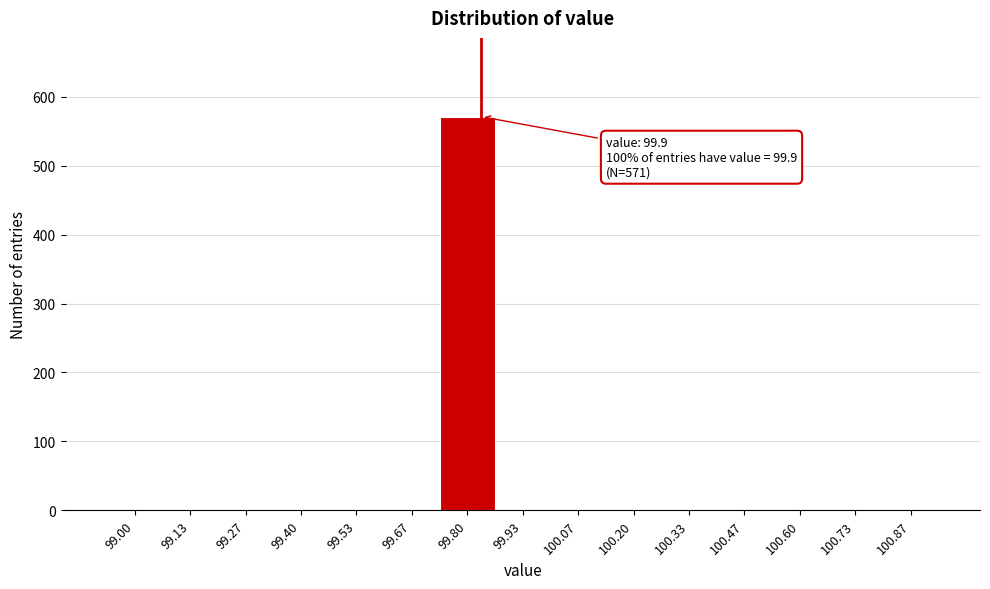

Reading left to right, what are all the values shown in this chart?

99.00=0	99.13=0	99.27=0	99.40=0	99.53=0	99.67=0	99.80=571	99.93=0	100.07=0	100.20=0	100.33=0	100.47=0	100.60=0	100.73=0	100.87=0